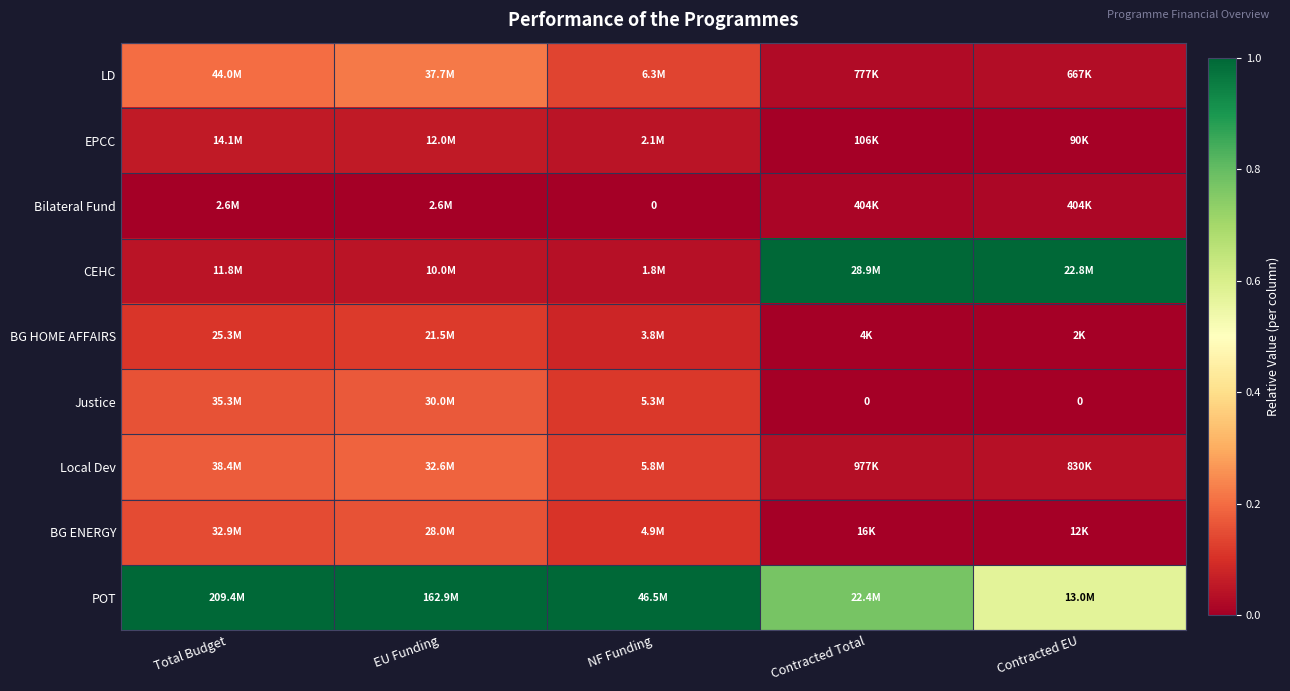

Which has a higher value, EU Funding or Contracted Total?

EU Funding